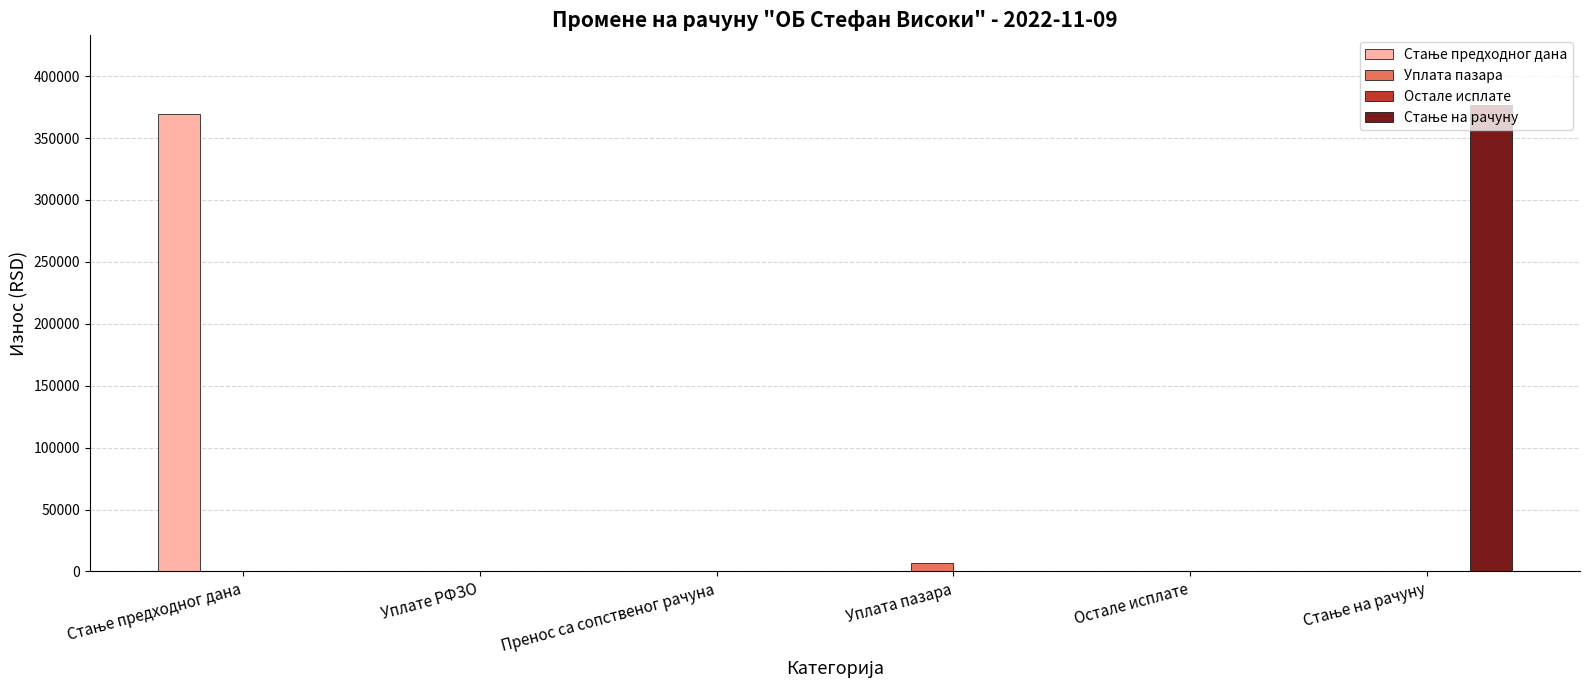

What is the maximum value shown in the chart?

376457.3